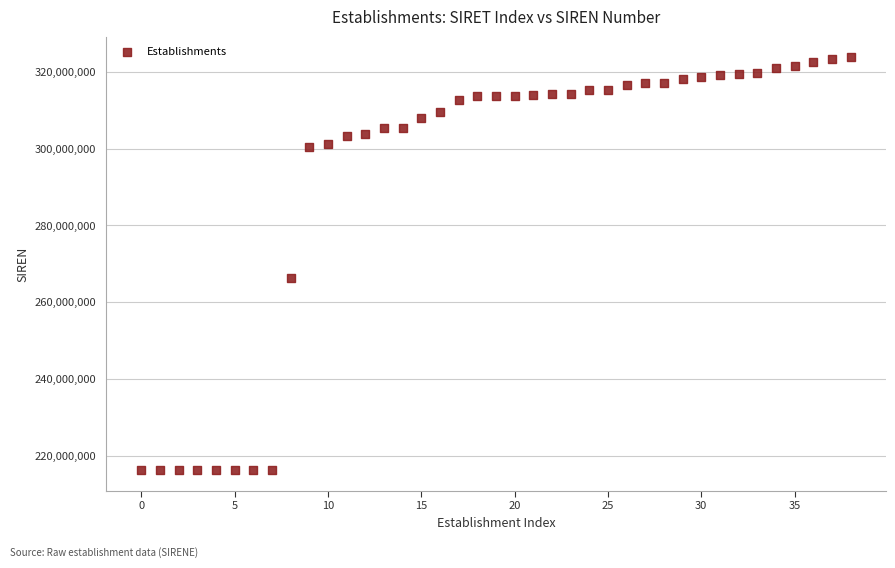

What Y value in the scatter plot is closest to 269991026?

266200344